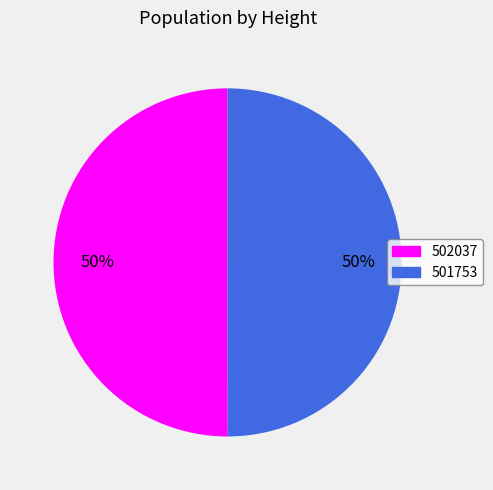

Combined, do 501753 and 502037 account for over 50%?

Yes